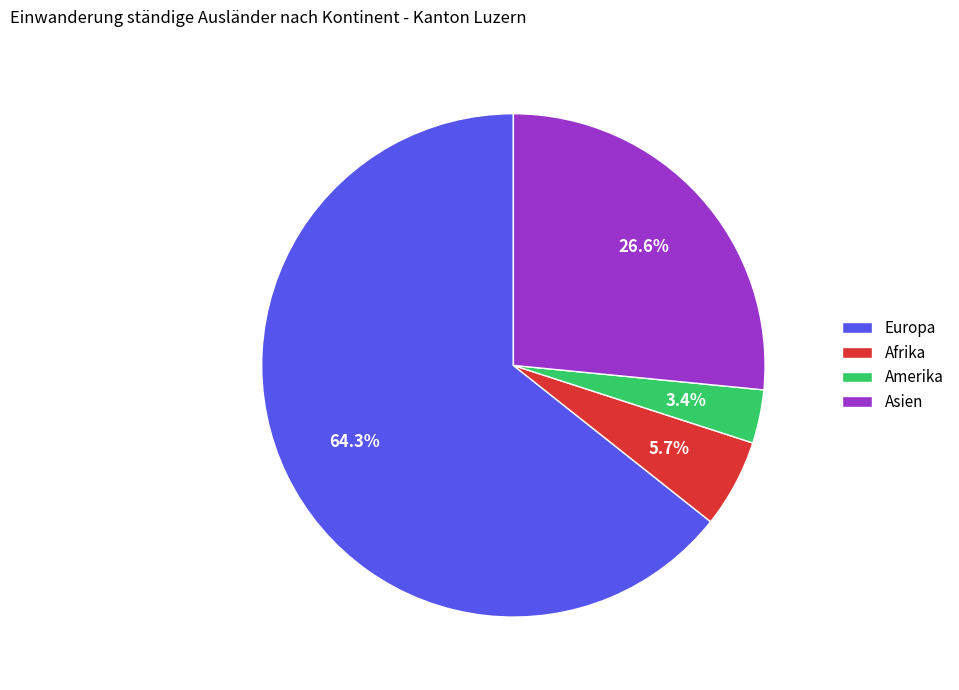

To the nearest percent, what is the difference between the largest and smallest slice percentages?

61%